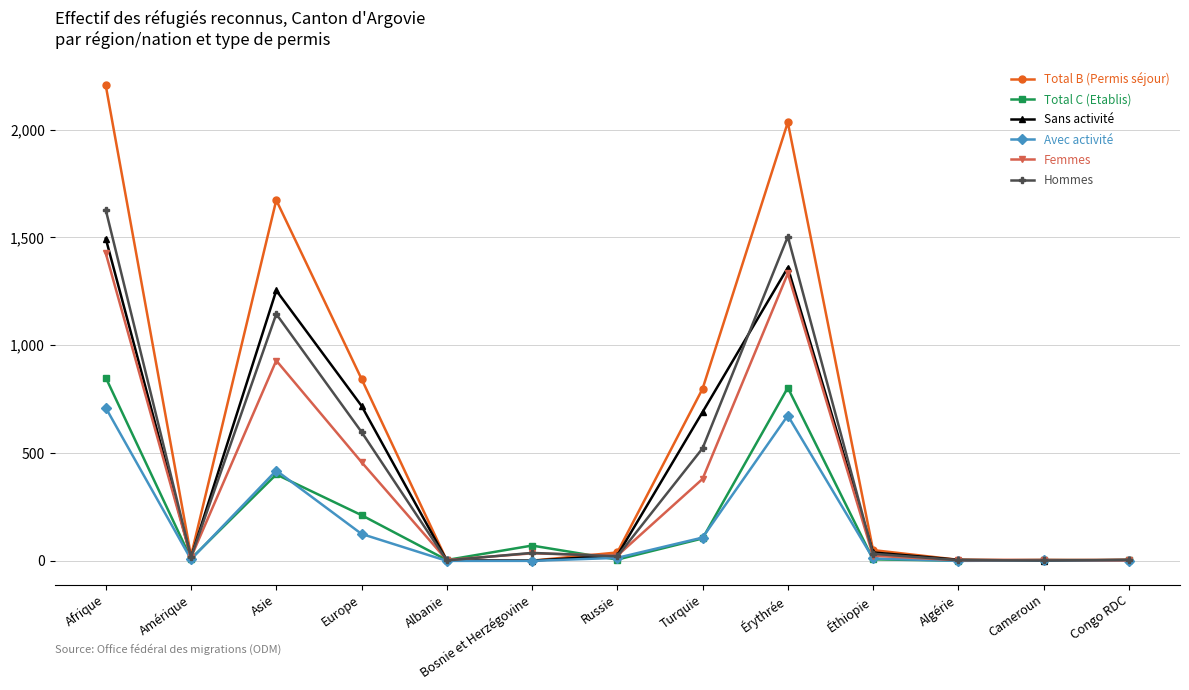

Which series has the largest total across all categories?

Total B (Permis séjour)